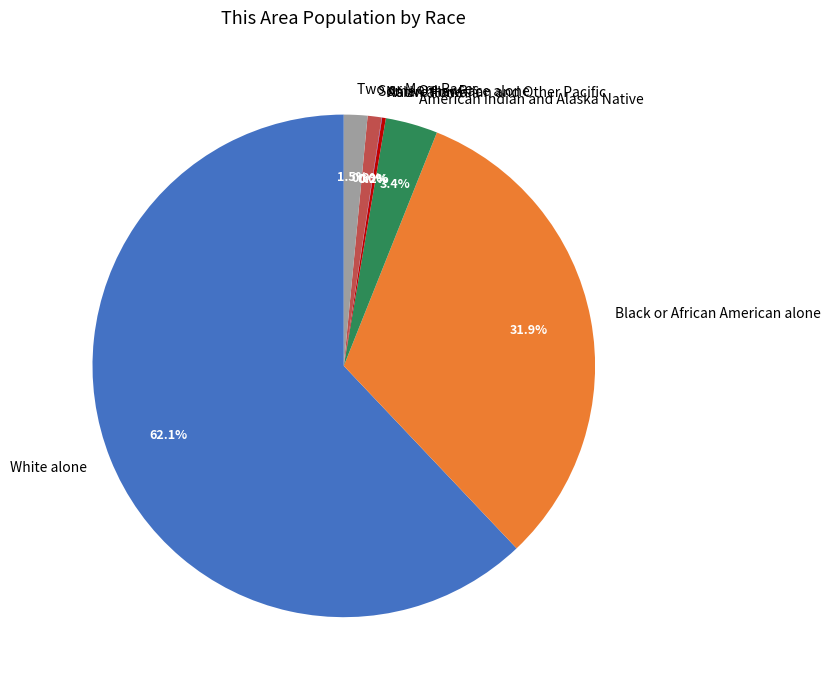

To the nearest percent, what percentage of the pie is White alone?

62%